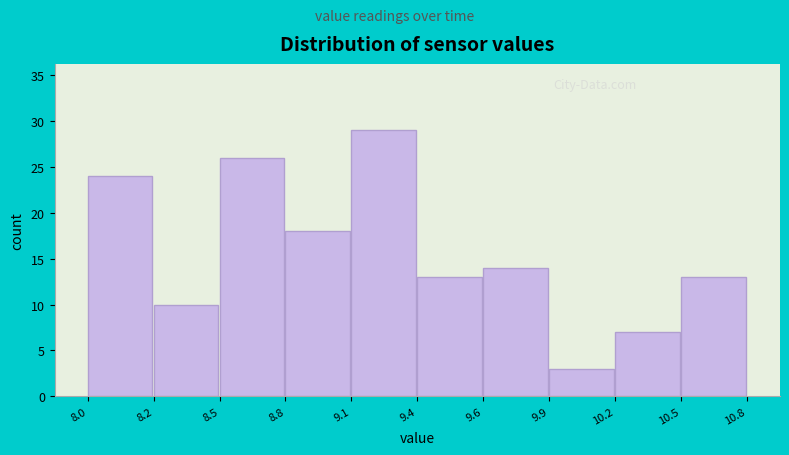

Reading left to right, extract all data points from this chart.

8.0=24	8.2=10	8.5=26	8.8=18	9.1=29	9.4=13	9.6=14	9.9=3	10.2=7	10.5=13